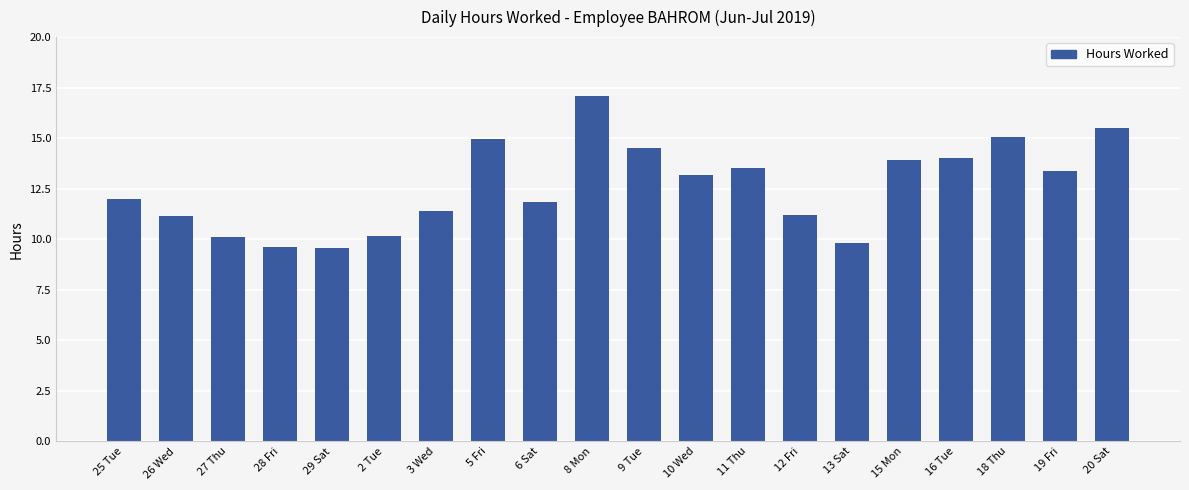

What is the average value?

12.6